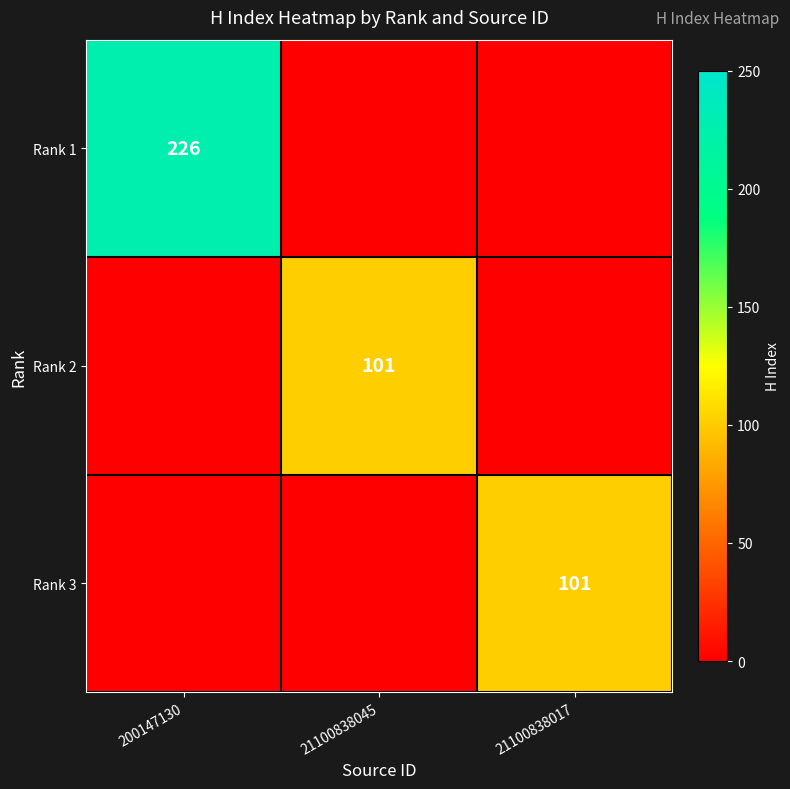

What is the spread (max minus min) of values at 21100838045?

101